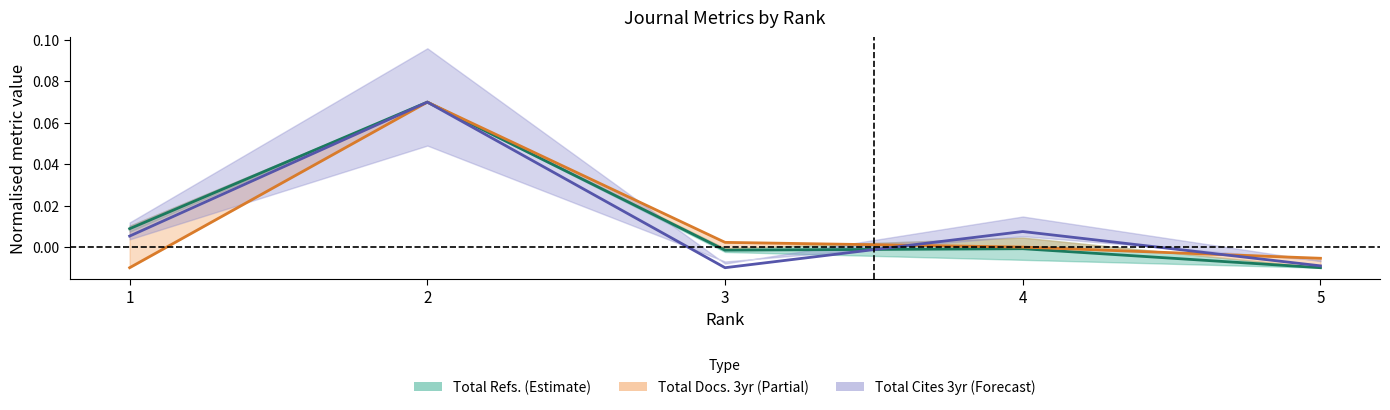

Is this an area chart (filled region under the line)?

No